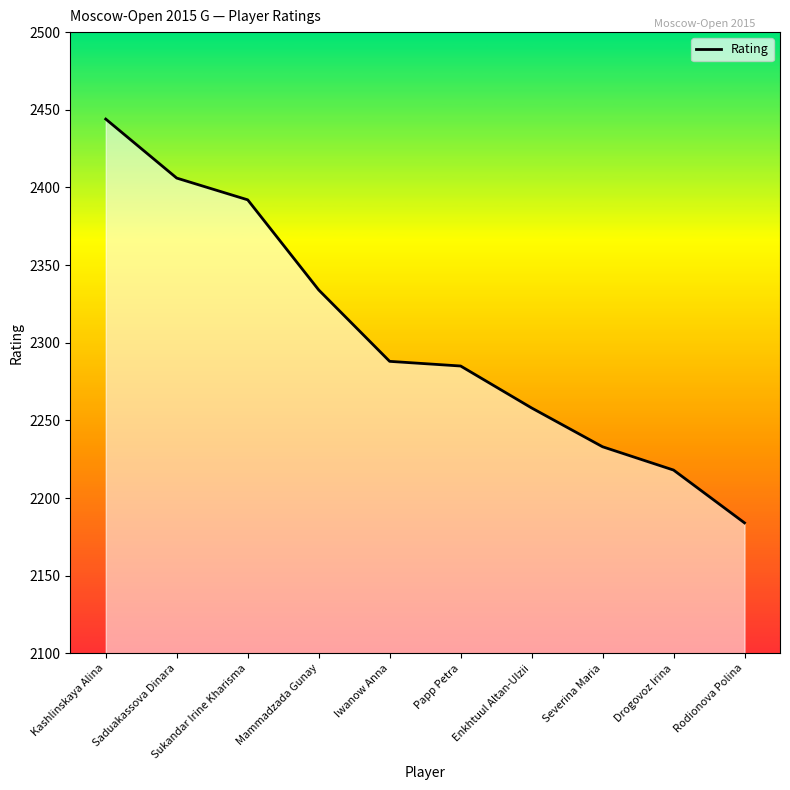

Reading right to left, what are all the values shown in this chart?

Rodionova Polina=2184	Drogovoz Irina=2218	Severina Maria=2233	Enkhtuul Altan-Ulzii=2258	Papp Petra=2285	Iwanow Anna=2288	Mammadzada Gunay=2334	Sukandar Irine Kharisma=2392	Saduakassova Dinara=2406	Kashlinskaya Alina=2444